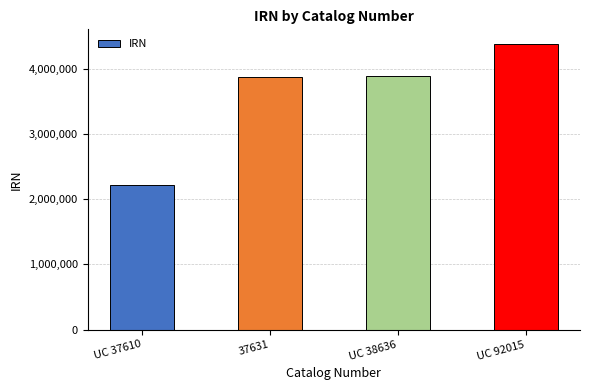

What position from the right is UC 37610?

4